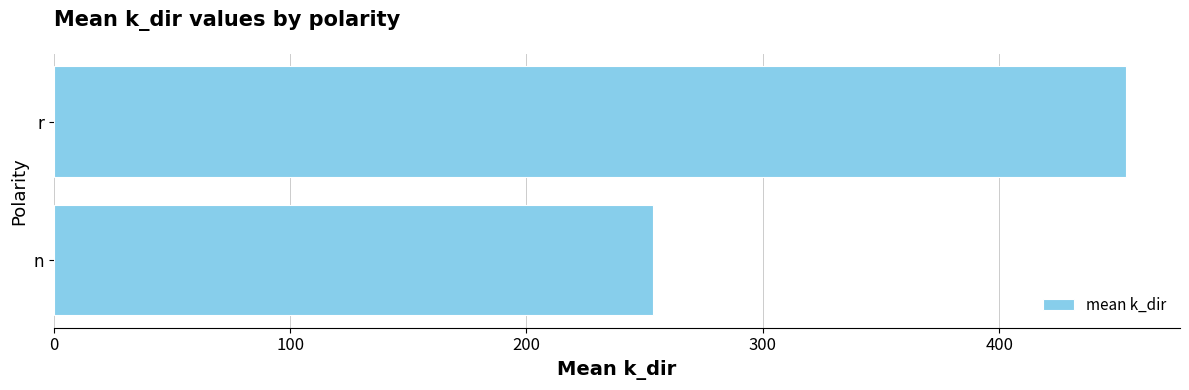

At which label is the value closest to 353?

n